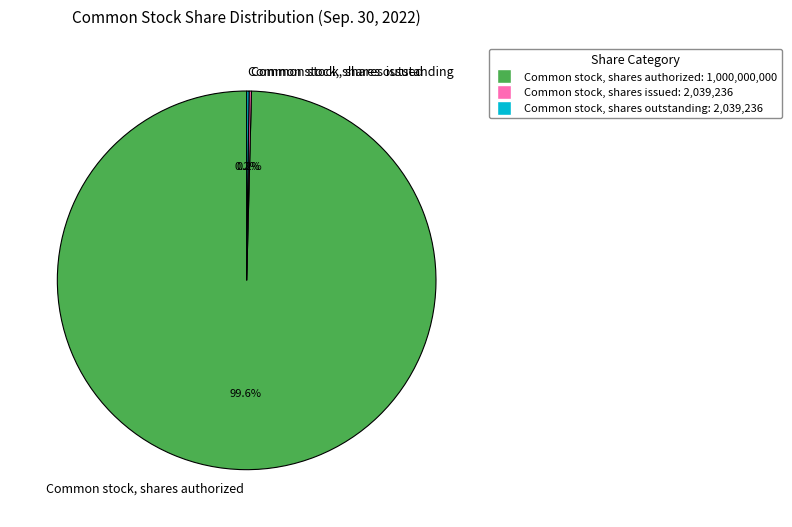

Is there a majority slice in this chart?

Yes